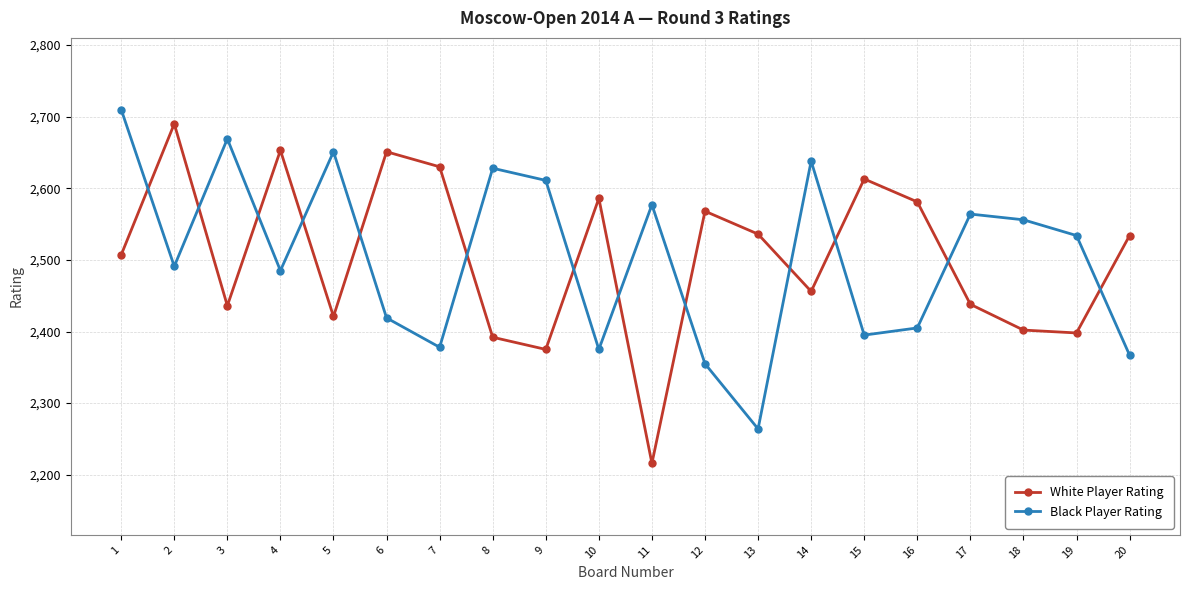

What is the maximum value for Black Player Rating?

2710